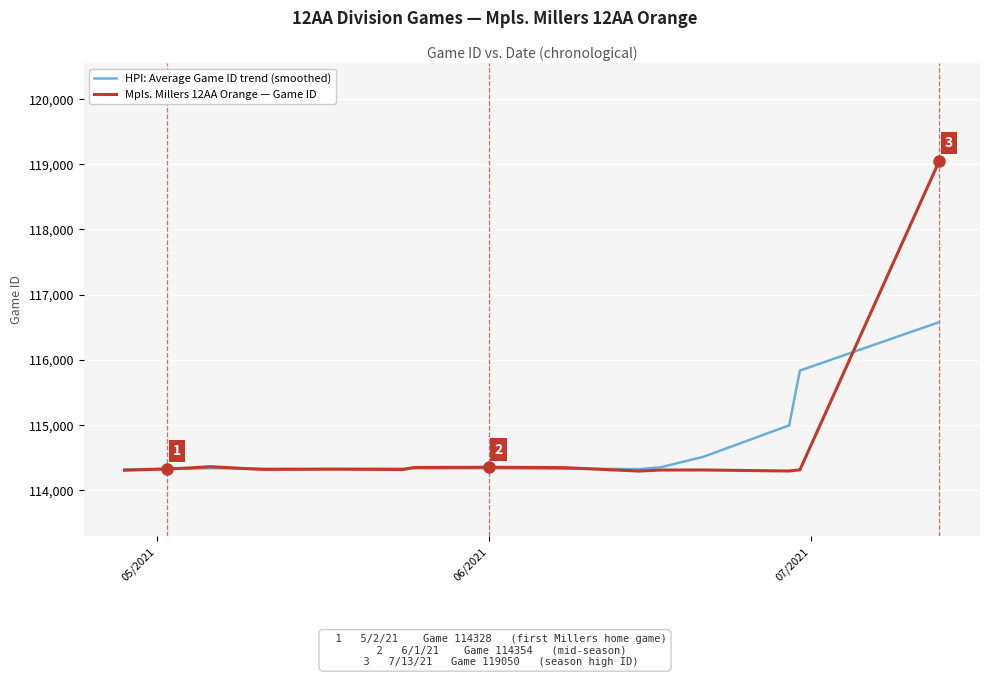

What is the sum of all Mpls. Millers 12AA Orange — Game ID values?

1948262